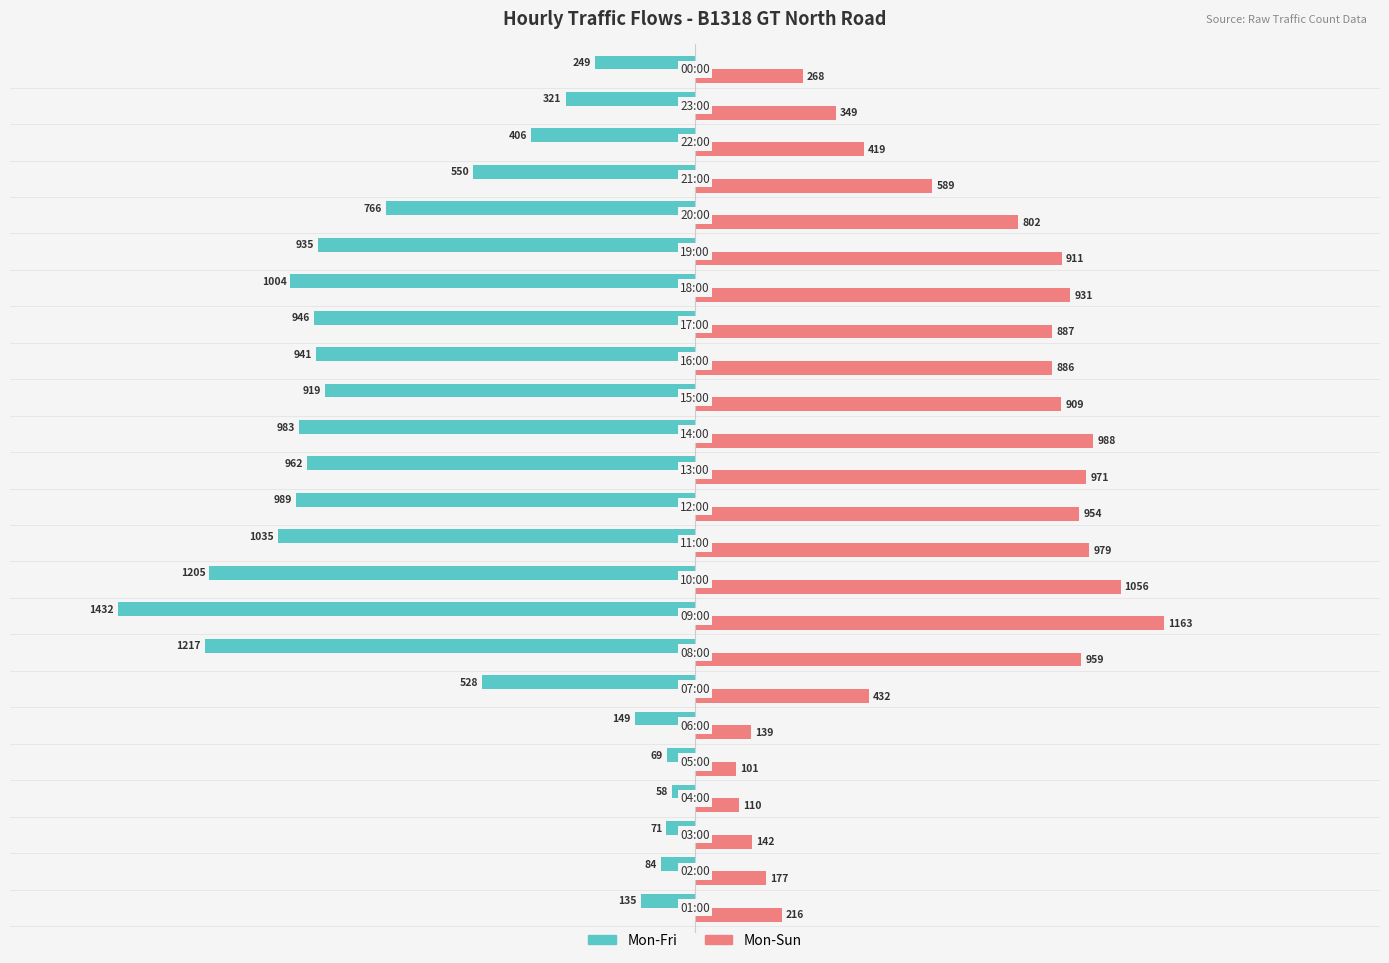

What is the average value of the Mon-Fri series?

-665